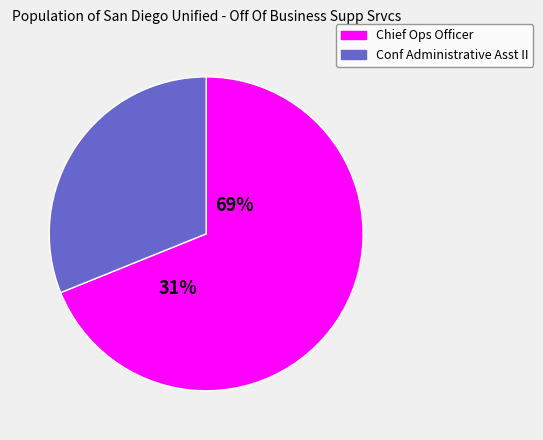

What is the change in value from Chief Ops Officer to Conf Administrative Asst II?

-105354